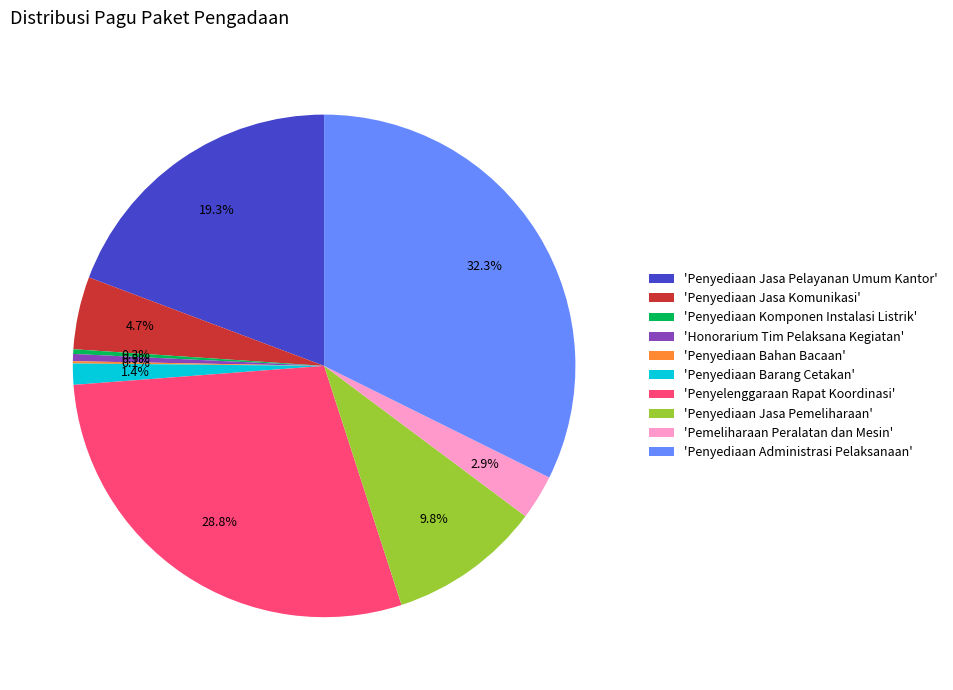

What is the largest slice in the pie chart?

'Penyediaan Administrasi Pelaksanaan'